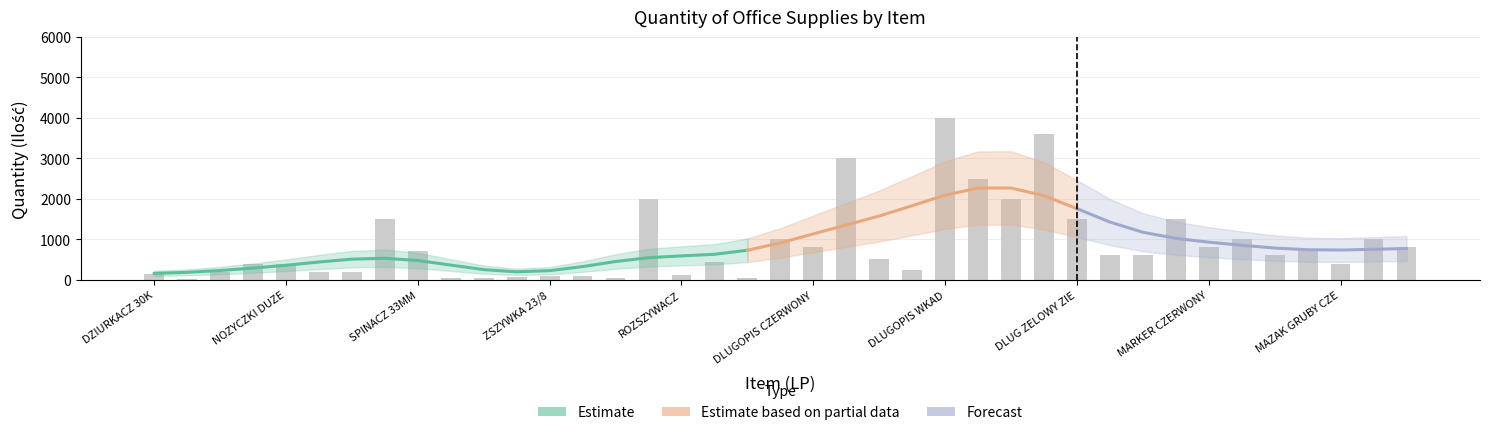

How many data points are less than 600?

19